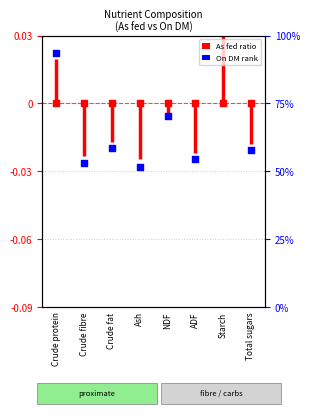

Which series has the widest spread of Y values?

On DM rank